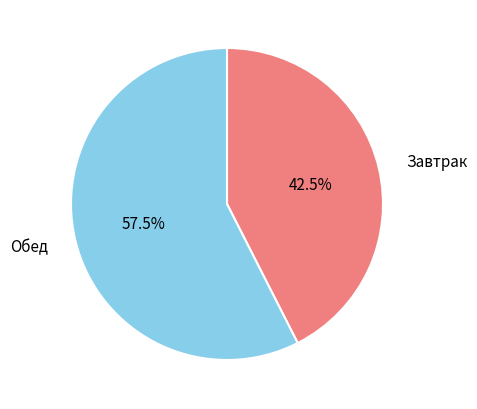

Is the sum of Завтрак and Обед greater than half?

Yes